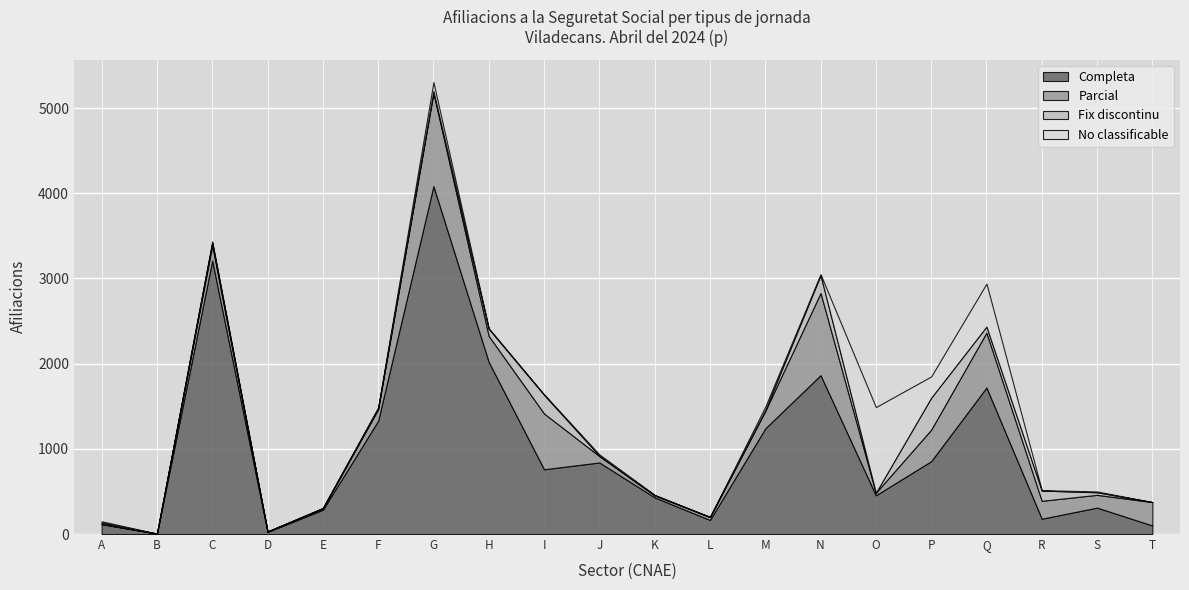

Which has a higher value, E or I?

I